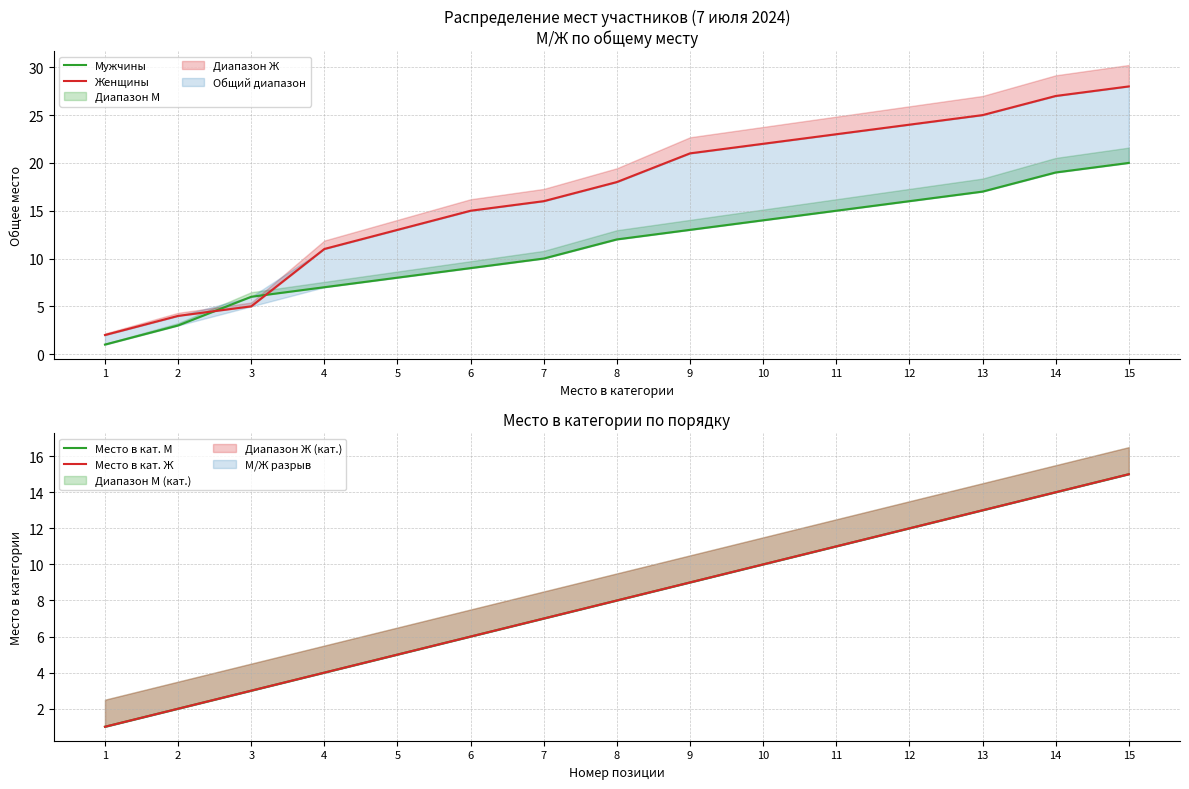

The value of Место в кат. Ж at 3 is 5. True or false?

False